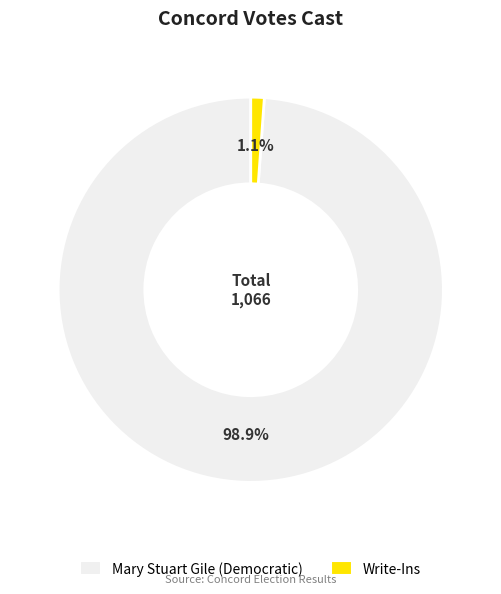

To the nearest percent, what percentage of the pie is Write-Ins?

1%